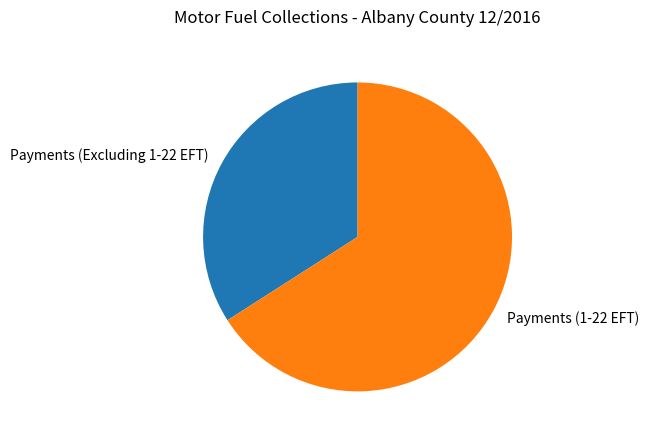

Do Payments (1-22 EFT) and Payments (Excluding 1-22 EFT) together represent more than half of the pie?

Yes